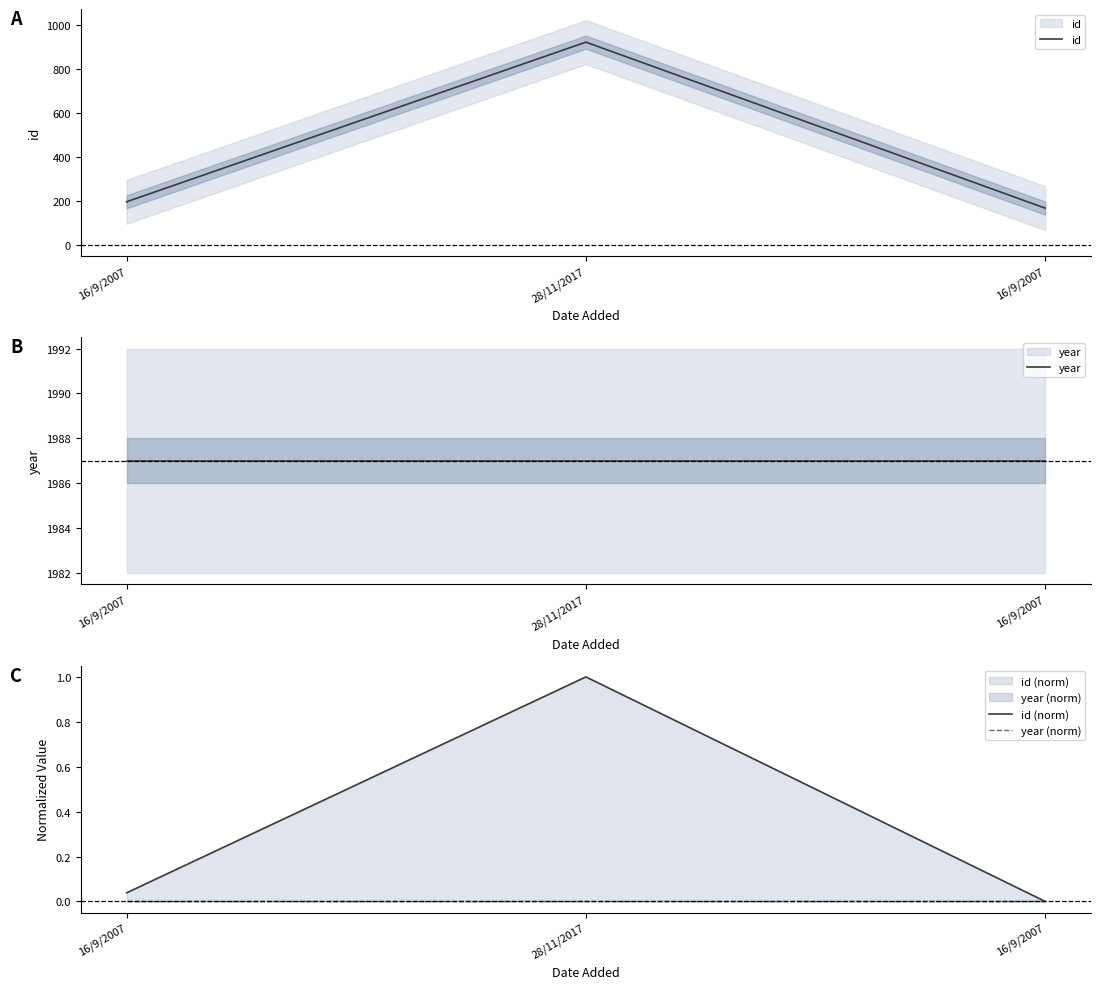

How many lines are shown in the chart?

4